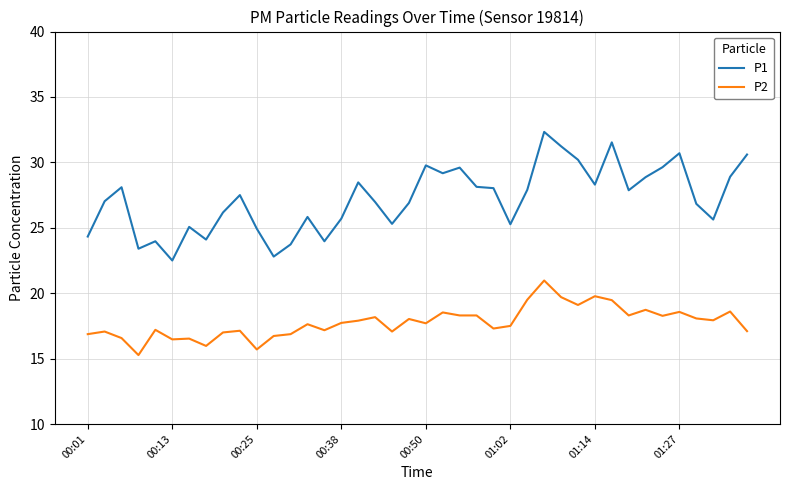

What is the minimum value shown in the chart?

15.3